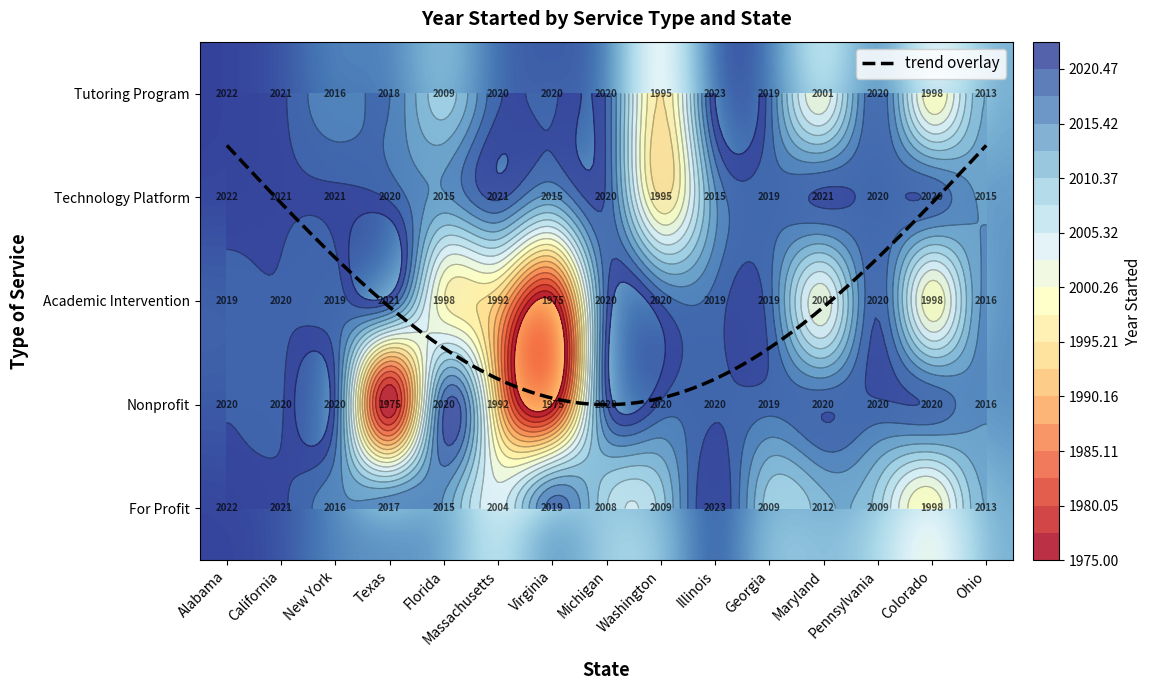

Reading right to left, what are all the values shown in this chart?

Tutoring Program: 2013	1998	2020	2001	2019	2023	1995	2020	2020	2020	2009	2018	2016	2021	2022
Technology Platform: 2015	2020	2020	2021	2019	2015	1995	2020	2015	2021	2015	2020	2021	2021	2022
Academic Intervention: 2016	1998	2020	2001	2019	2019	2020	2020	1975	1992	1998	2021	2019	2020	2019
Nonprofit: 2016	2020	2020	2020	2019	2020	2020	2020	1975	1992	2020	1975	2020	2020	2020
For Profit: 2013	1998	2009	2012	2009	2023	2009	2008	2019	2004	2015	2017	2016	2021	2022